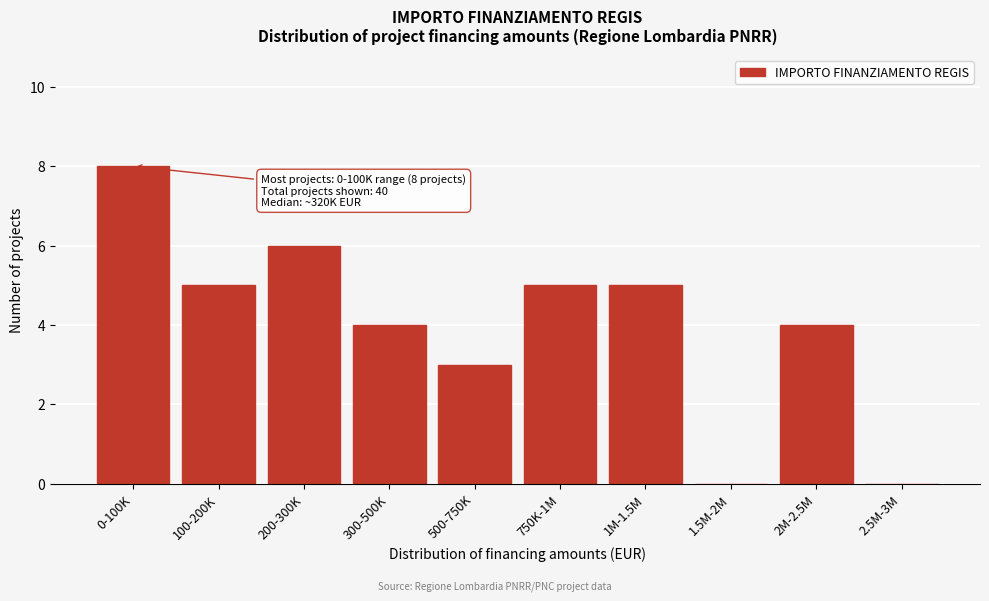

Reading left to right, transcribe all the data shown in this chart.

0-100K=8	100-200K=5	200-300K=6	300-500K=4	500-750K=3	750K-1M=5	1M-1.5M=5	1.5M-2M=0	2M-2.5M=4	2.5M-3M=0